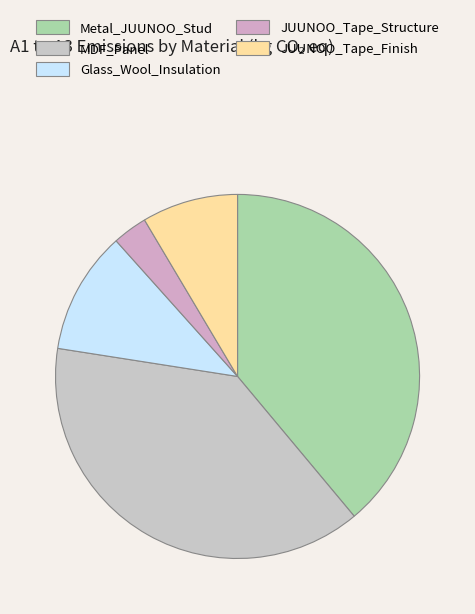

Is JUUNOO_Tape_Finish the majority of the pie?

No